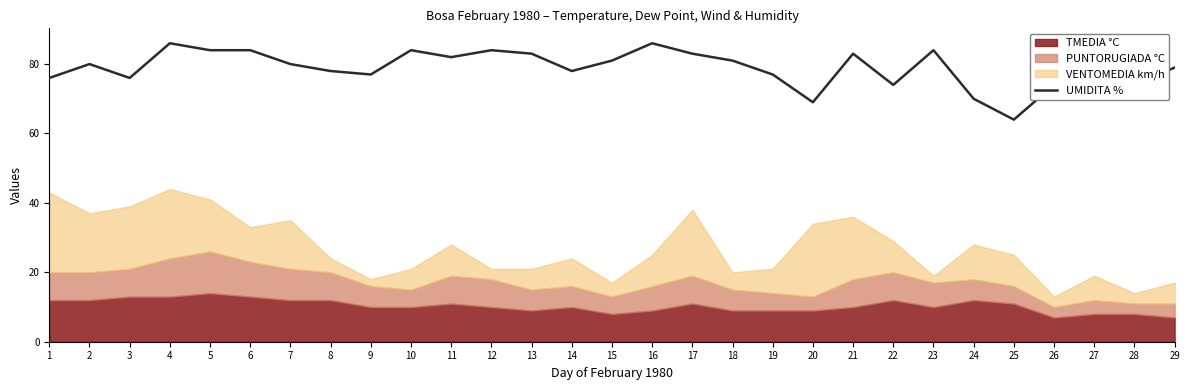

At which category does the data reach its first local peak?

2